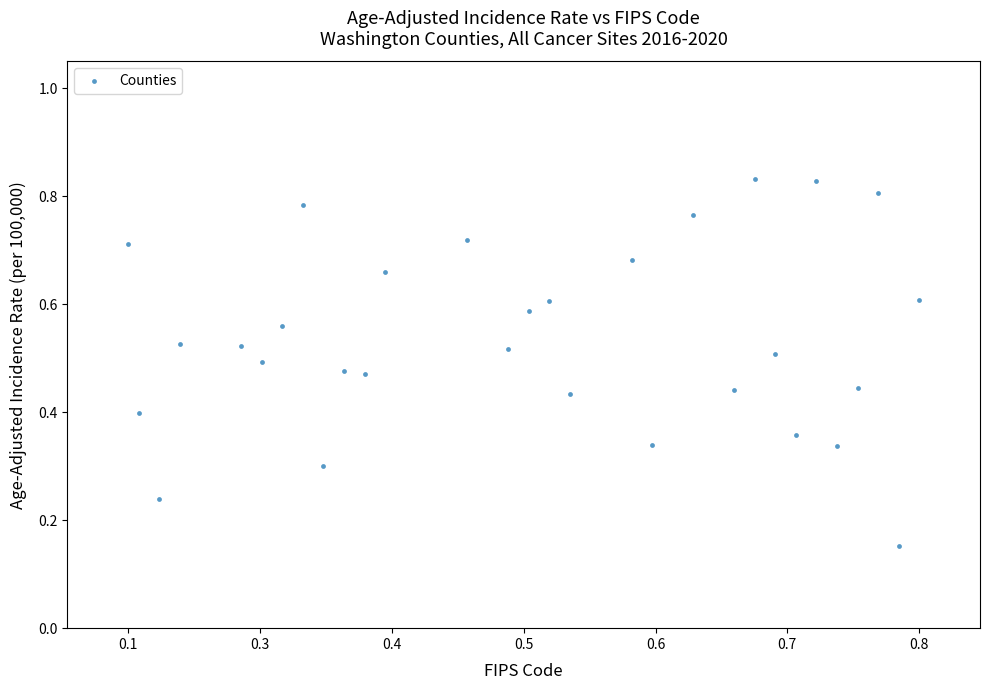

How many points are shown in the scatter plot?

30